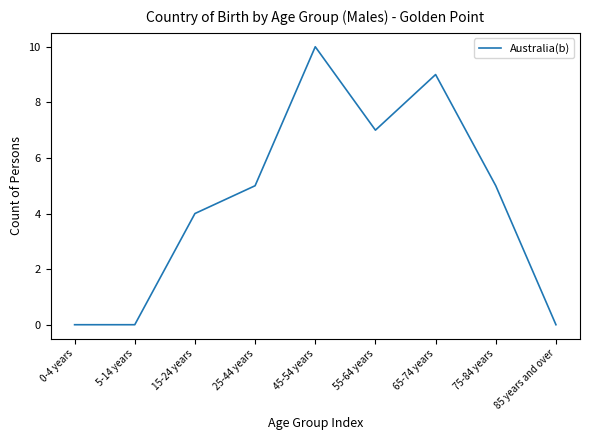

What position from the right is 25-44 years?

6